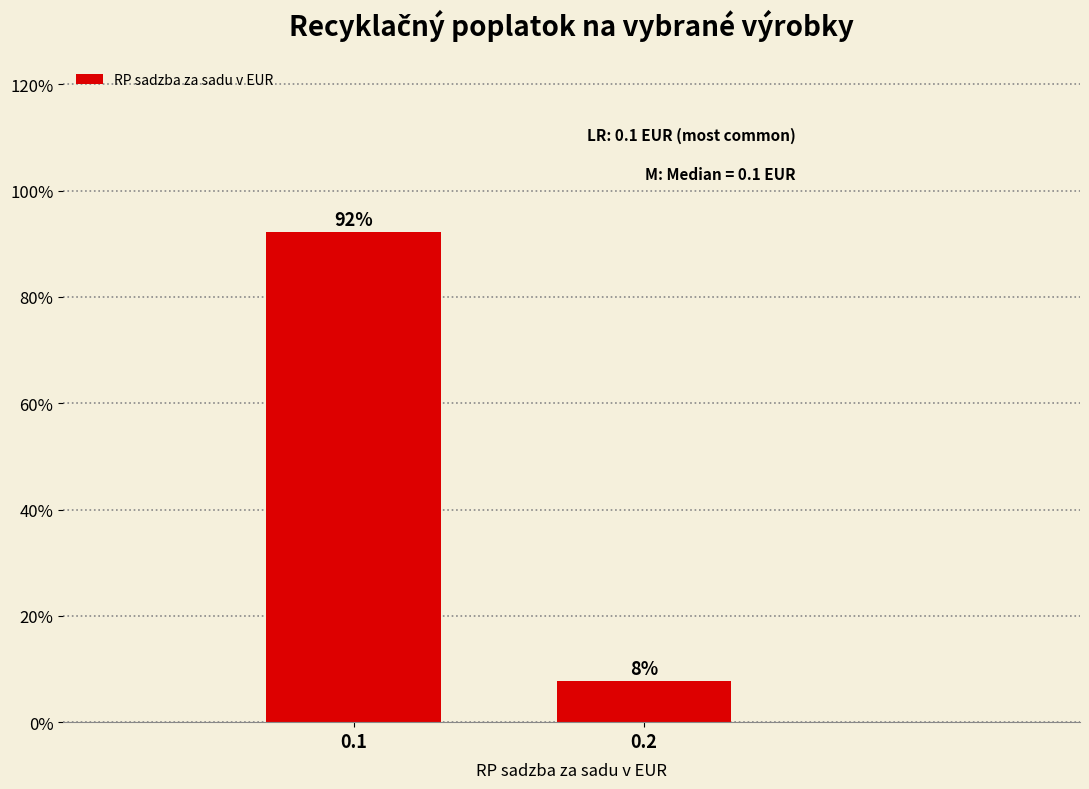

Is it true that the value at 0.2 is 12.7?

False